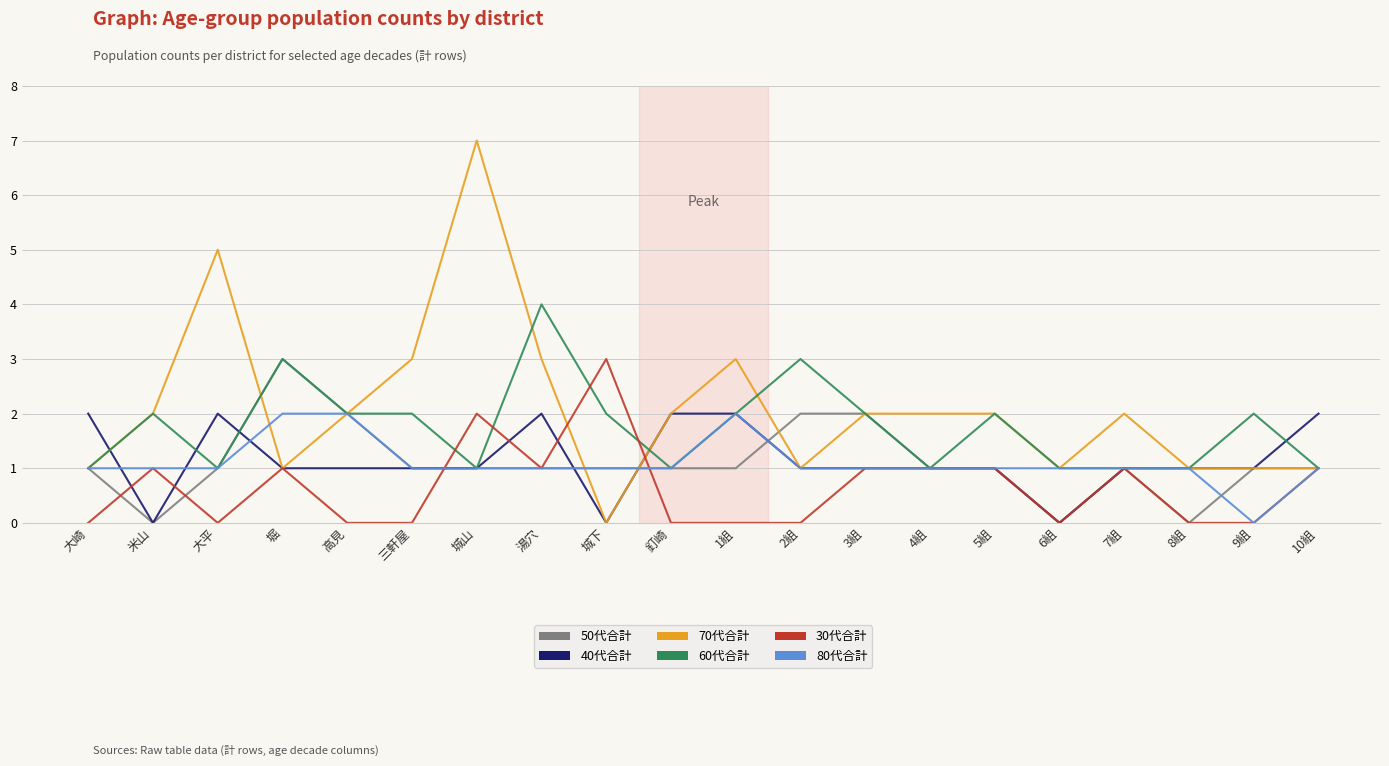

The value of 60代合計 at 2組 is 1. True or false?

False